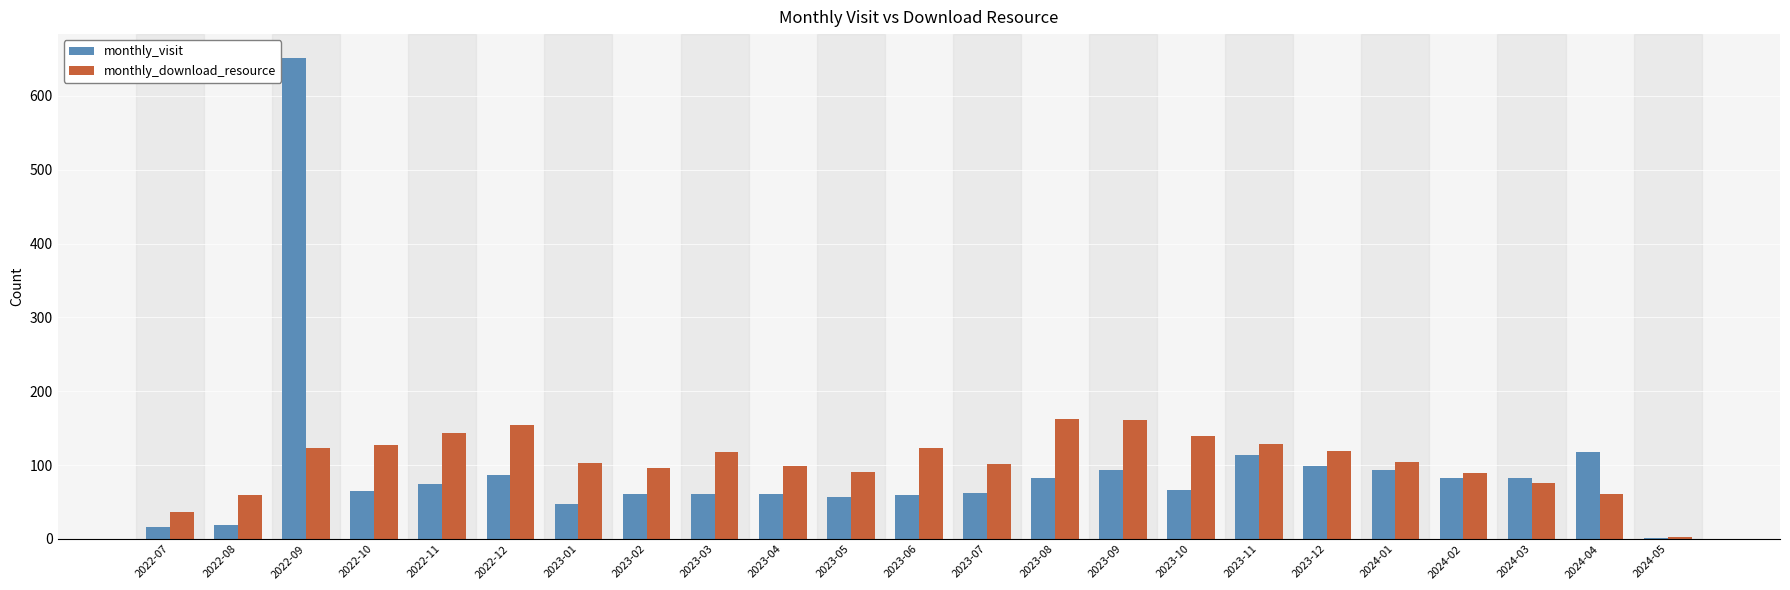

What is the sum of the monthly_download_resource values at 2022-11 and 2023-06?

266